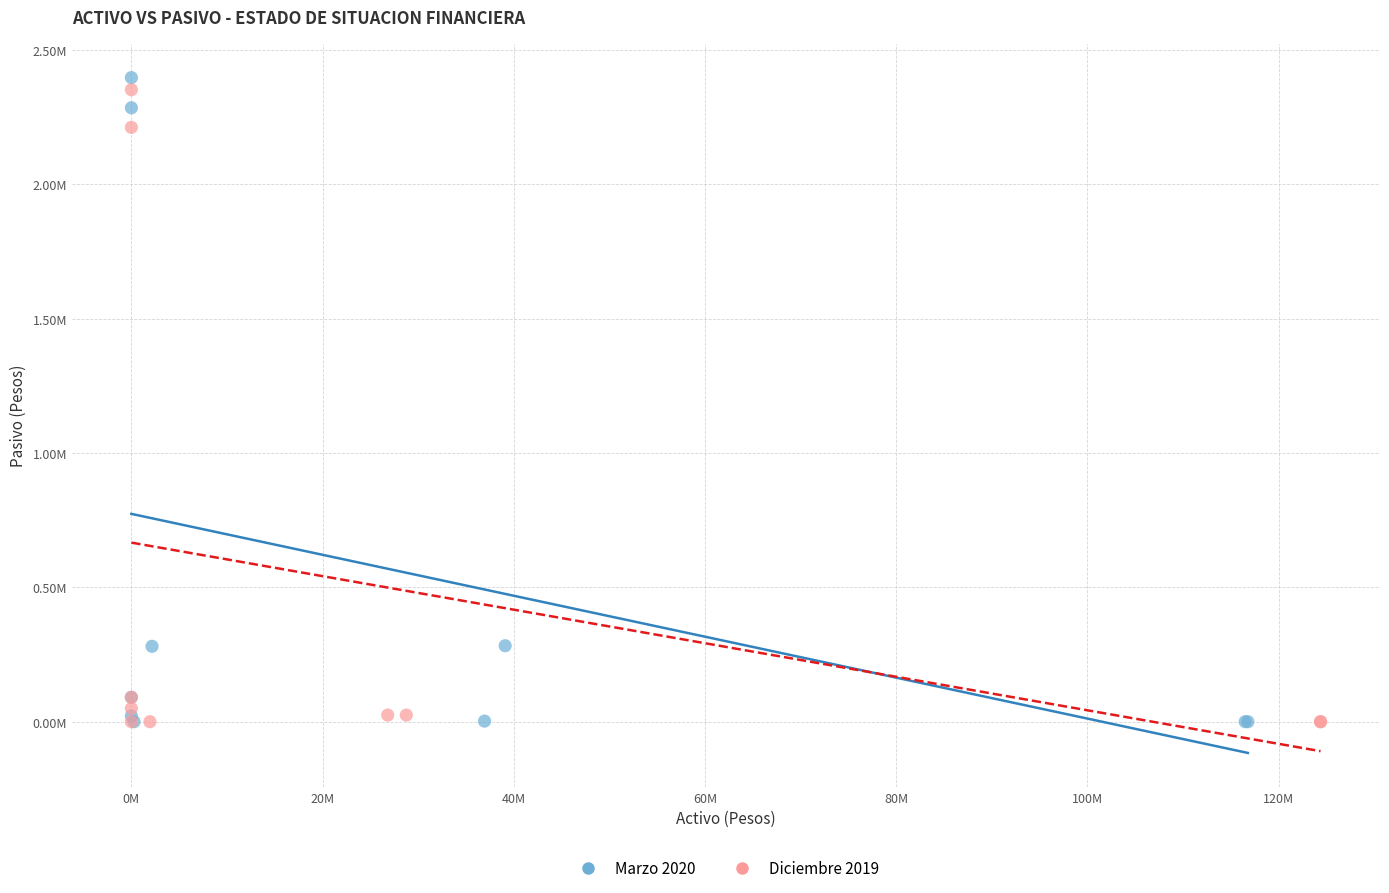

What are all the series names shown in the legend?

Marzo 2020, Diciembre 2019